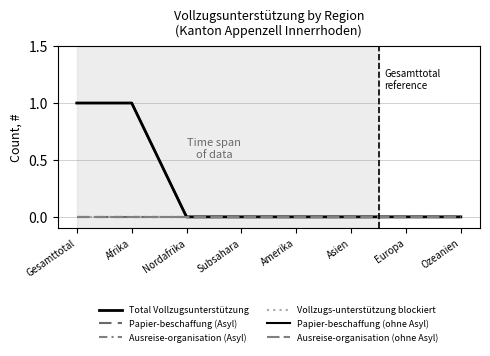

Where is Papier-beschaffung (Asyl) nearest to the value 0?

Gesamttotal